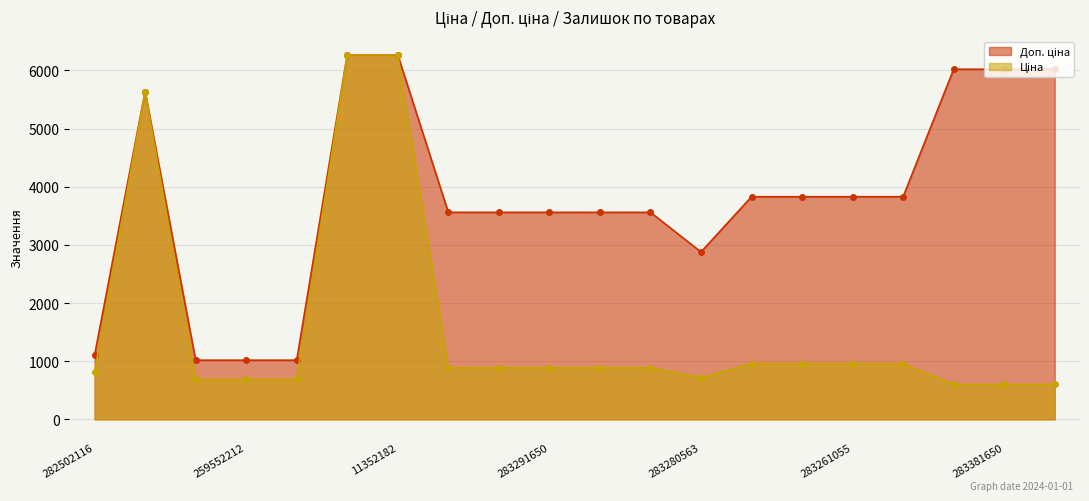

True or false: Доп. ціна and Ціна intersect in this chart.

False